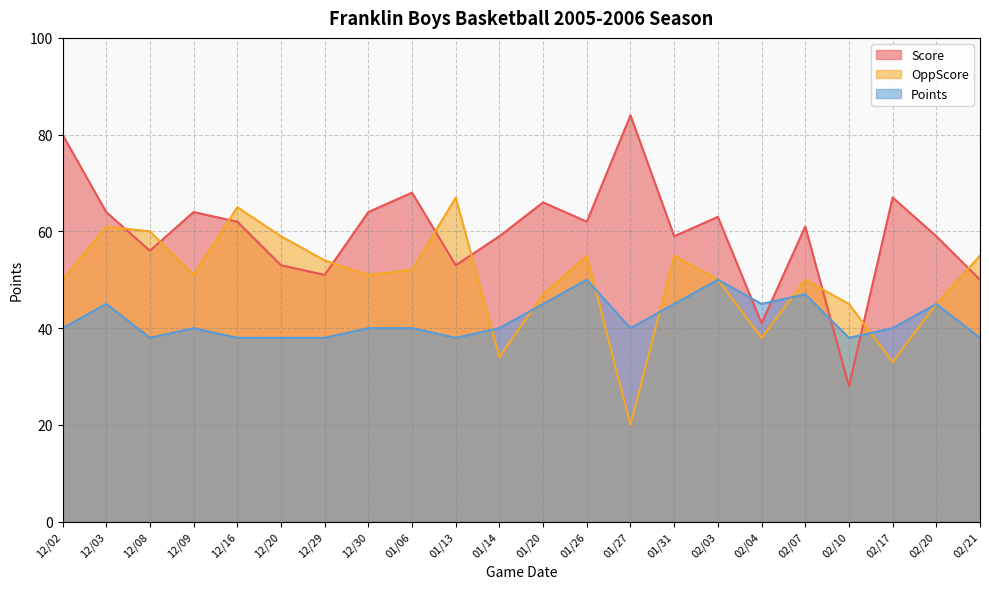

What is the value of the Score point at the 3rd from the left?

56